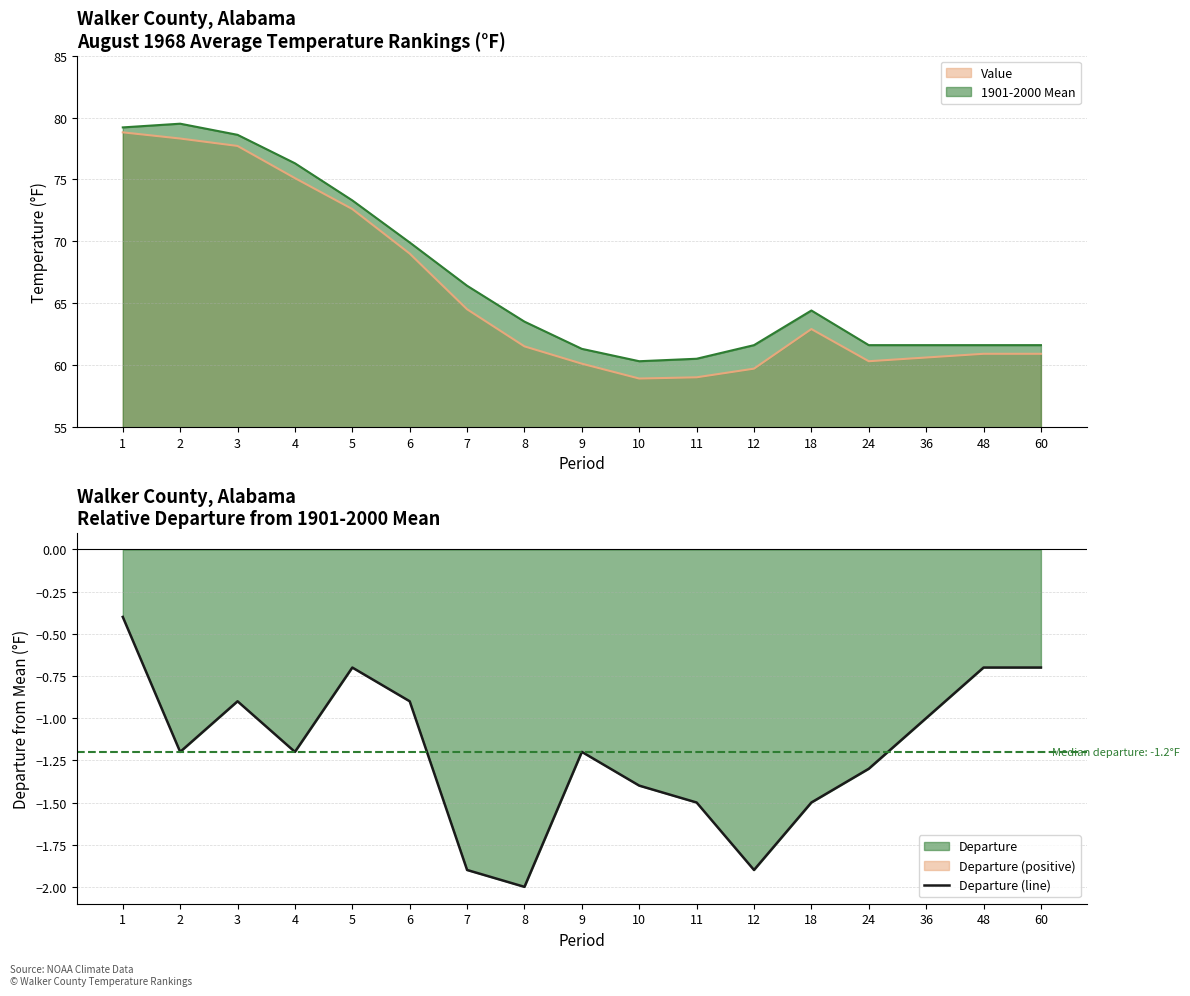

What is the smallest value displayed?

-2.0